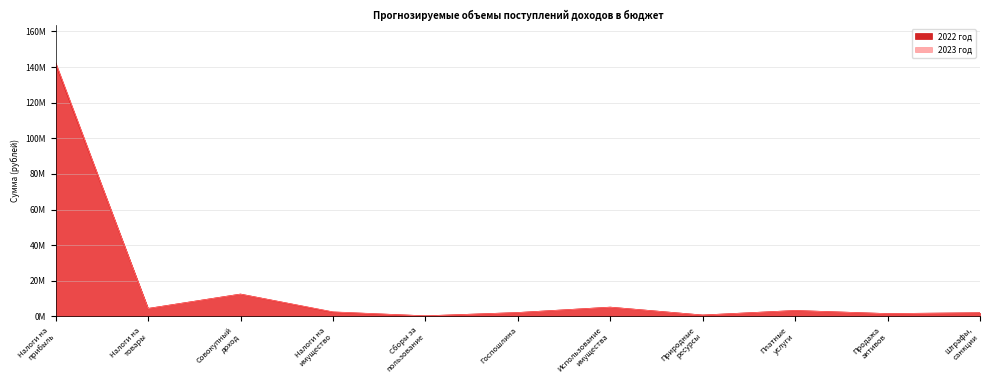

What is the total value across all series at Госпошлина?

4200000